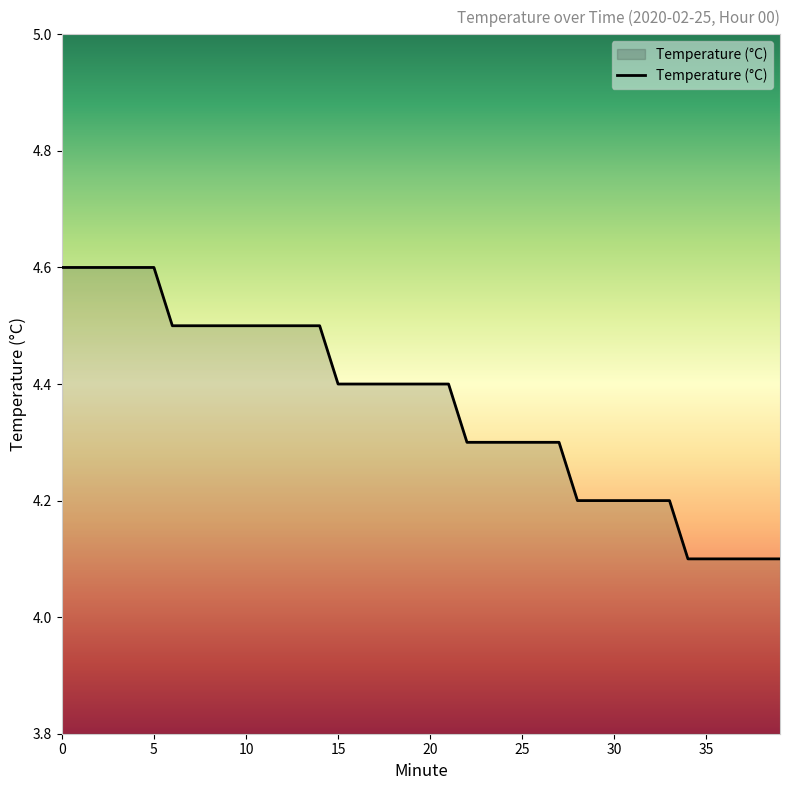

What is the difference between the maximum and minimum values?

0.5